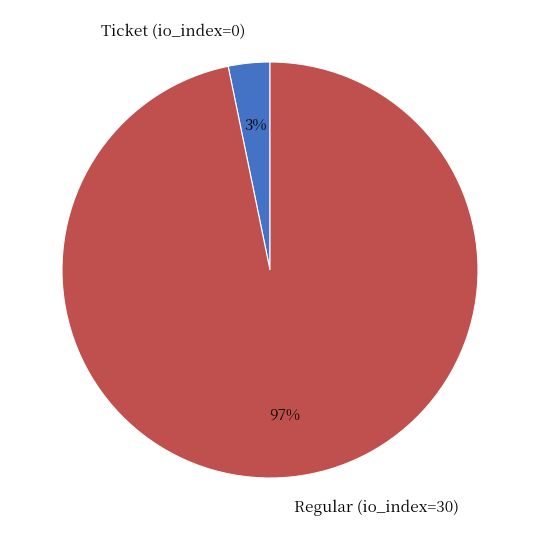

Rank the categories by value from lowest to highest.

Ticket (io_index=0), Regular (io_index=30)